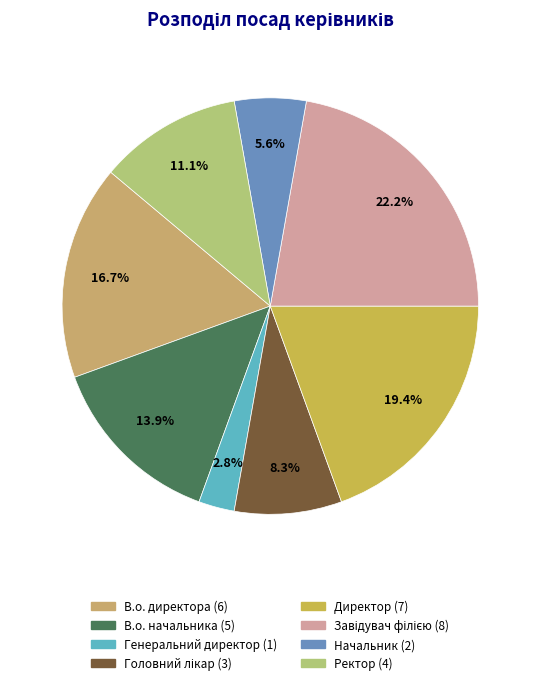

What is the ratio of the value at В.о. начальника to the value at Головний лікар?

1.7